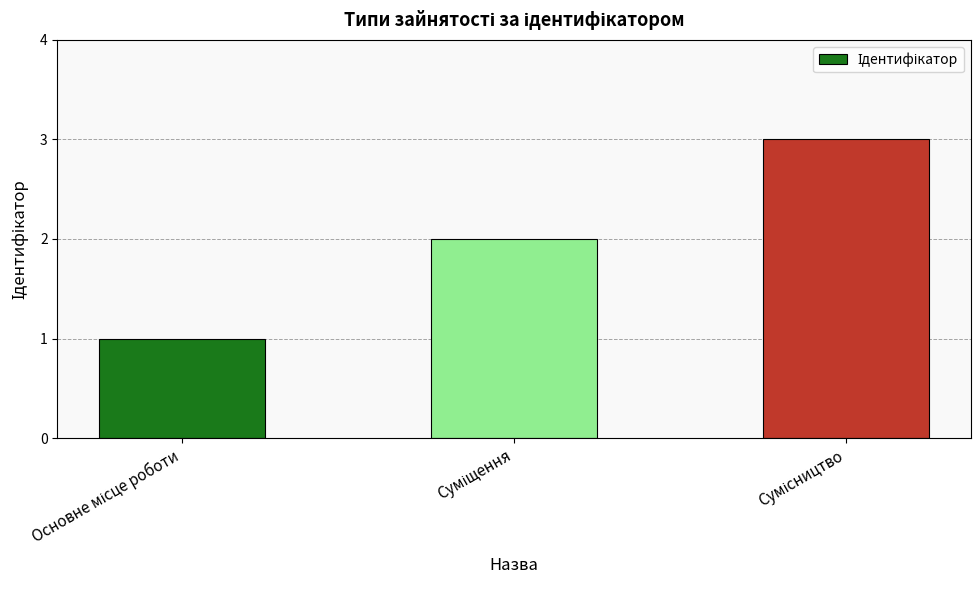

How many values are below 2?

1